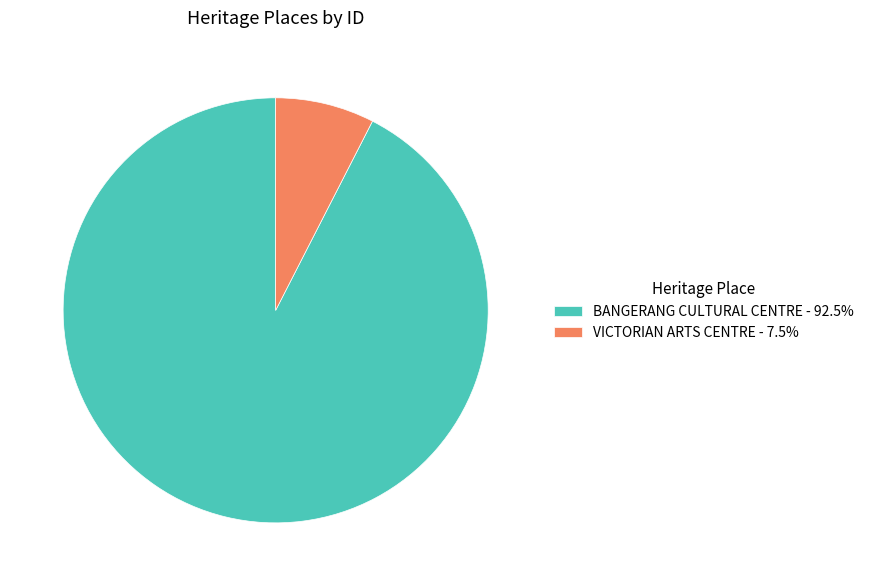

Which slice is the smallest?

VICTORIAN ARTS CENTRE